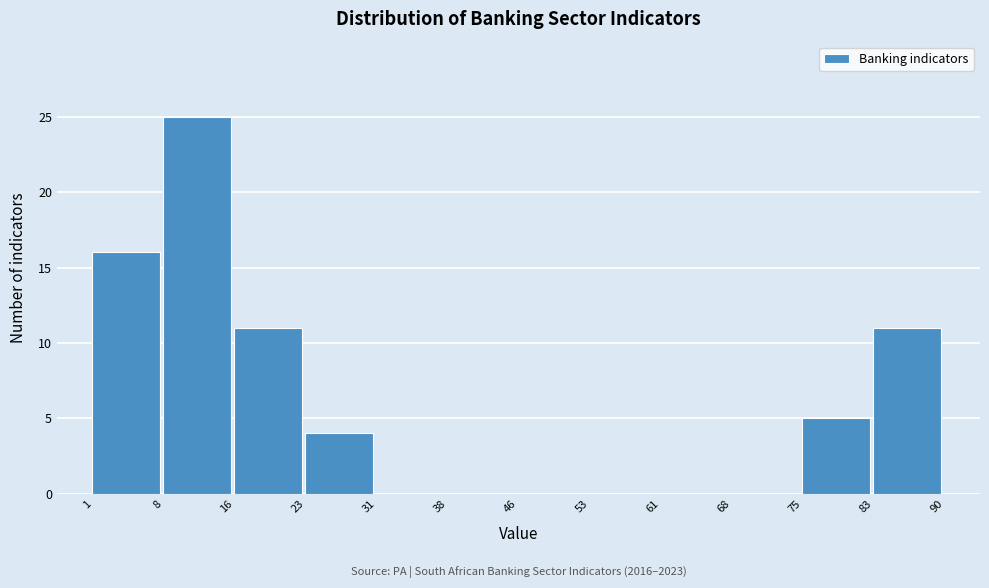

Over which range of the x-axis is the bar tallest?

8 to 16